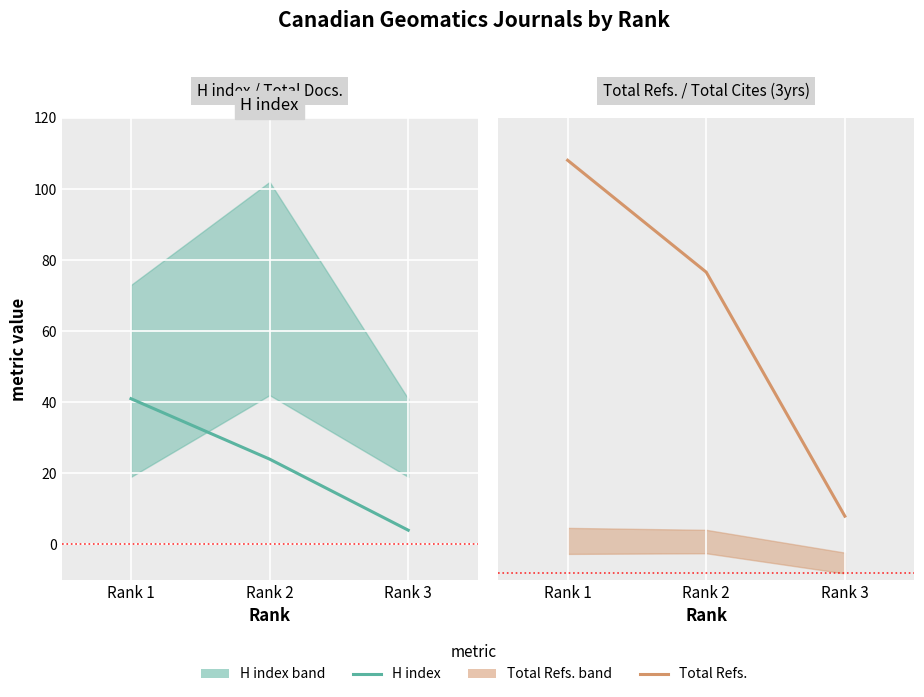

Which series has the largest total across all categories?

Total Refs.